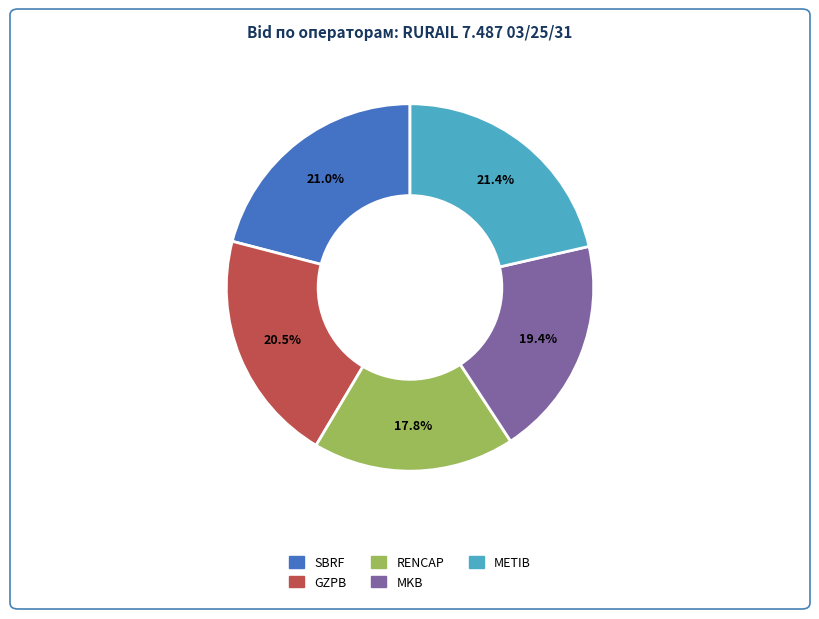

Which slice is the smallest?

RENCAP